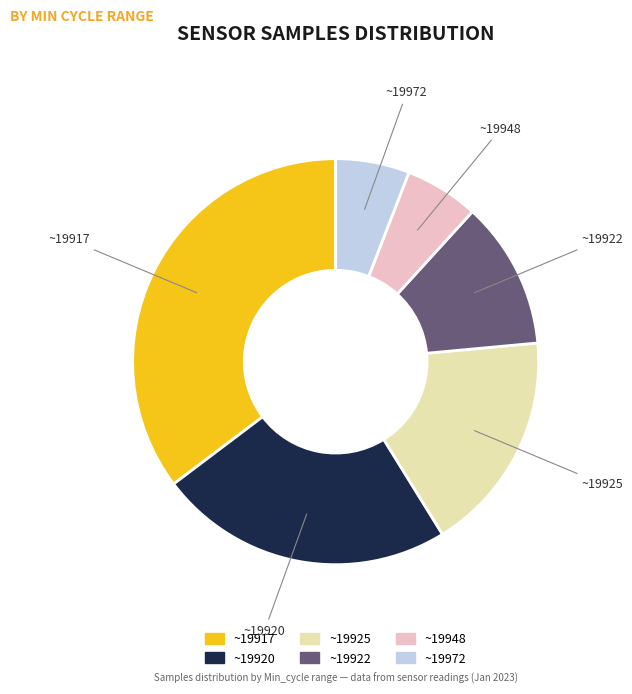

Is there any slice that represents more than half of the pie?

No